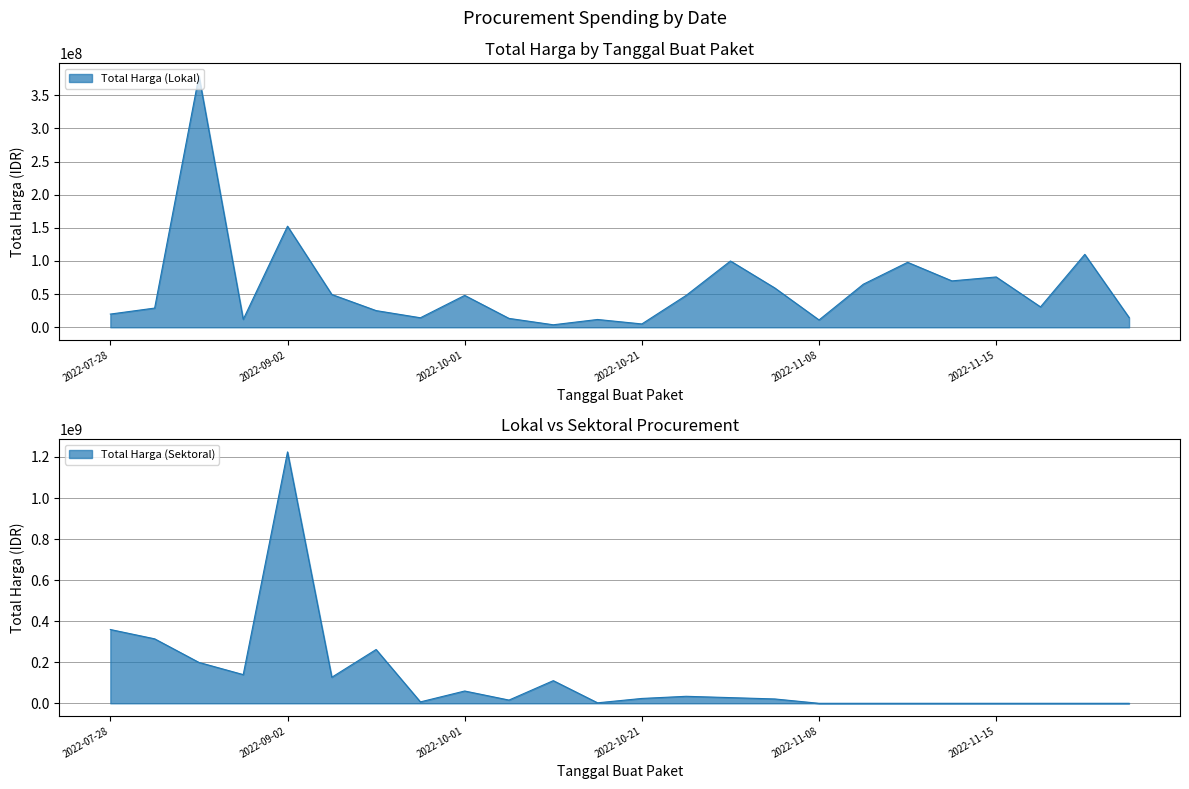

Which series has the widest spread of values?

Total Harga (Sektoral)